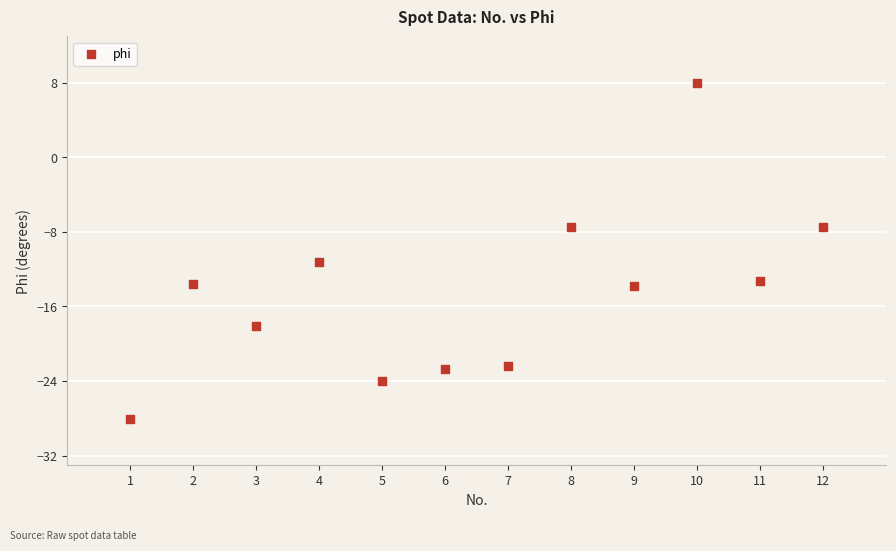

What Y value in the scatter plot is closest to -10?

-11.2